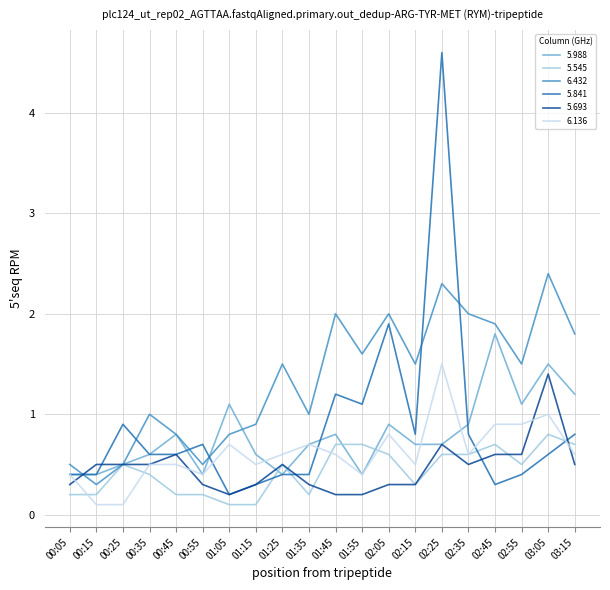

Reading right to left, transcribe all the data shown in this chart.

5.988: 03:15=1.2	03:05=1.5	02:55=1.1	02:45=1.8	02:35=0.9	02:25=0.7	02:15=0.7	02:05=0.9	01:55=0.4	01:45=0.8	01:35=0.7	01:25=0.4	01:15=0.6	01:05=1.1	00:55=0.4	00:45=0.8	00:35=0.6	00:25=0.5	00:15=0.4	00:05=0.4
5.545: 03:15=0.7	03:05=0.8	02:55=0.5	02:45=0.7	02:35=0.6	02:25=0.6	02:15=0.3	02:05=0.6	01:55=0.7	01:45=0.7	01:35=0.2	01:25=0.5	01:15=0.1	01:05=0.1	00:55=0.2	00:45=0.2	00:35=0.4	00:25=0.5	00:15=0.2	00:05=0.2
6.432: 03:15=1.8	03:05=2.4	02:55=1.5	02:45=1.9	02:35=2.0	02:25=2.3	02:15=1.5	02:05=2.0	01:55=1.6	01:45=2.0	01:35=1.0	01:25=1.5	01:15=0.9	01:05=0.8	00:55=0.5	00:45=0.8	00:35=1.0	00:25=0.5	00:15=0.3	00:05=0.5
5.841: 03:15=0.8	03:05=0.6	02:55=0.4	02:45=0.3	02:35=0.8	02:25=4.6	02:15=0.8	02:05=1.9	01:55=1.1	01:45=1.2	01:35=0.4	01:25=0.4	01:15=0.3	01:05=0.2	00:55=0.7	00:45=0.6	00:35=0.6	00:25=0.9	00:15=0.4	00:05=0.4
5.693: 03:15=0.5	03:05=1.4	02:55=0.6	02:45=0.6	02:35=0.5	02:25=0.7	02:15=0.3	02:05=0.3	01:55=0.2	01:45=0.2	01:35=0.3	01:25=0.5	01:15=0.3	01:05=0.2	00:55=0.3	00:45=0.6	00:35=0.5	00:25=0.5	00:15=0.5	00:05=0.3
6.136: 03:15=0.6	03:05=1.0	02:55=0.9	02:45=0.9	02:35=0.6	02:25=1.5	02:15=0.5	02:05=0.8	01:55=0.4	01:45=0.6	01:35=0.7	01:25=0.6	01:15=0.5	01:05=0.7	00:55=0.4	00:45=0.5	00:35=0.5	00:25=0.1	00:15=0.1	00:05=0.4